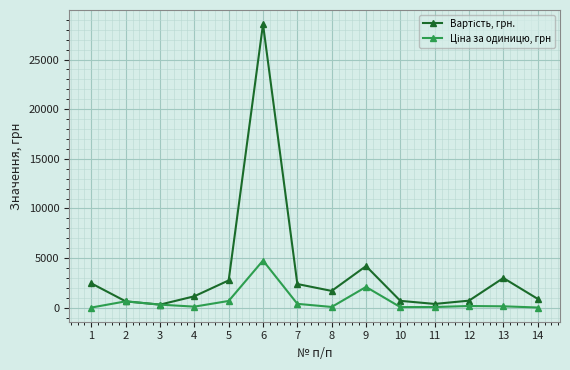

At which category is the sum across all series the highest?

6